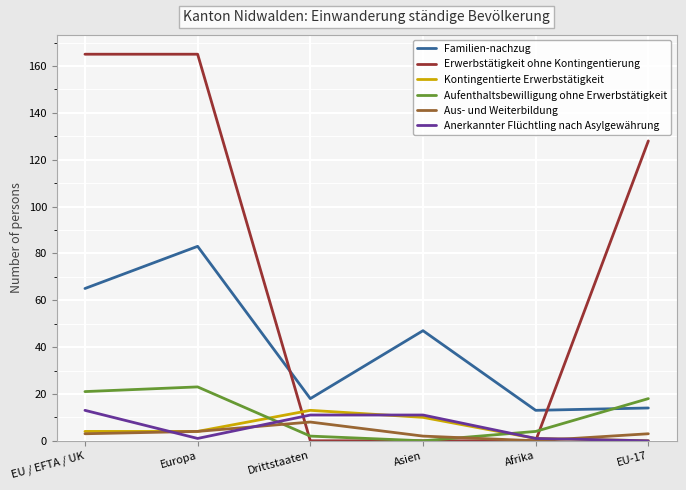

Between which two adjacent categories do Aus- und Weiterbildung and Anerkannter Flüchtling nach Asylgewährung first intersect?

EU / EFTA / UK and Europa